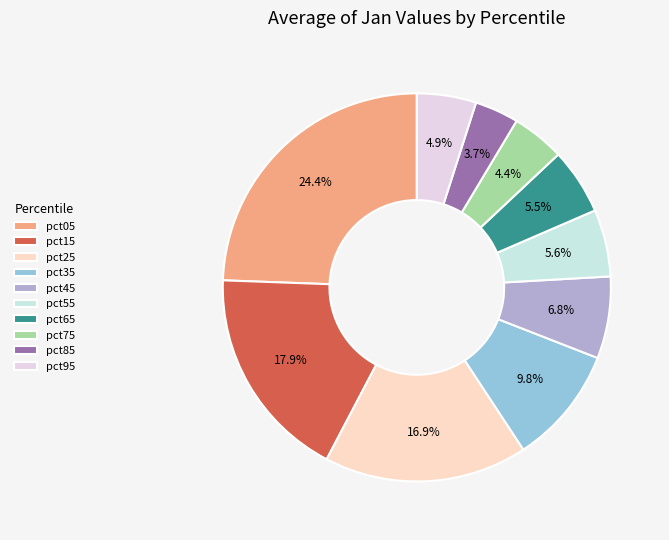

To the nearest percent, what is the difference between the largest and smallest slice percentages?

21%